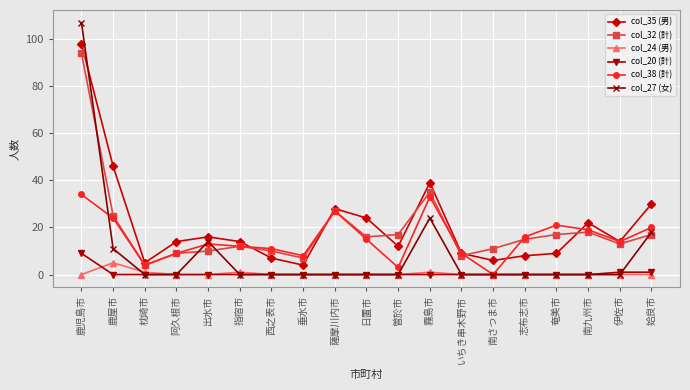

Is it true that col_20 (計) equals 0 at 薩摩川内市?

True